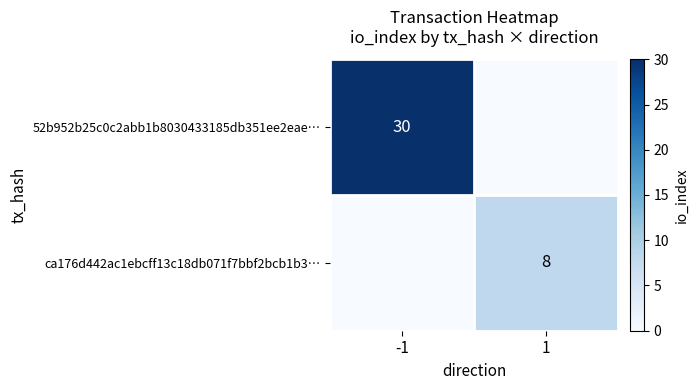

The value of ca176d442ac1ebcff13c18db071f7bbf2bcb1b3… at 1 is 8. True or false?

True